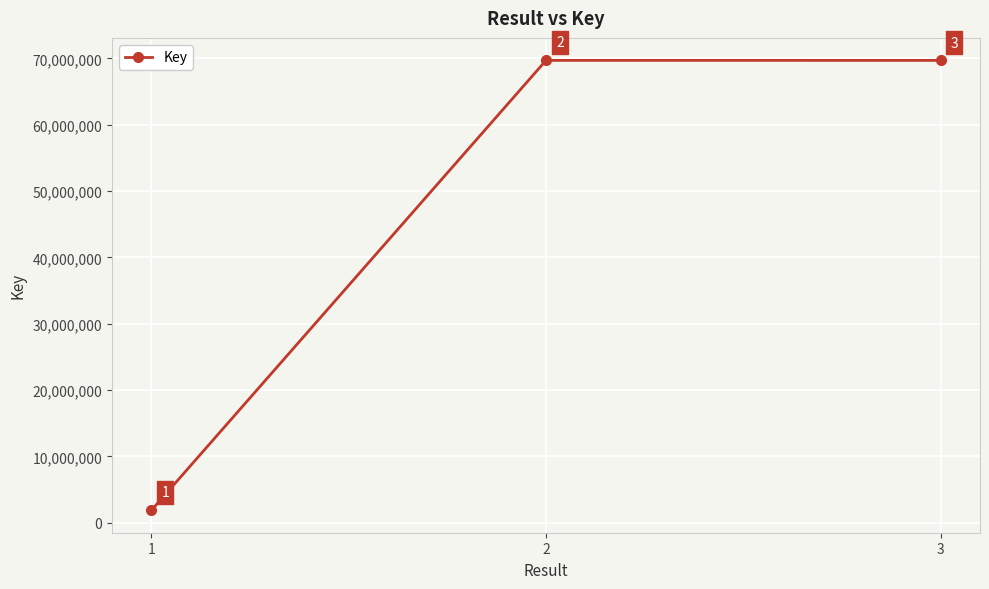

What is the change in value from 1 to 3?

+67814556